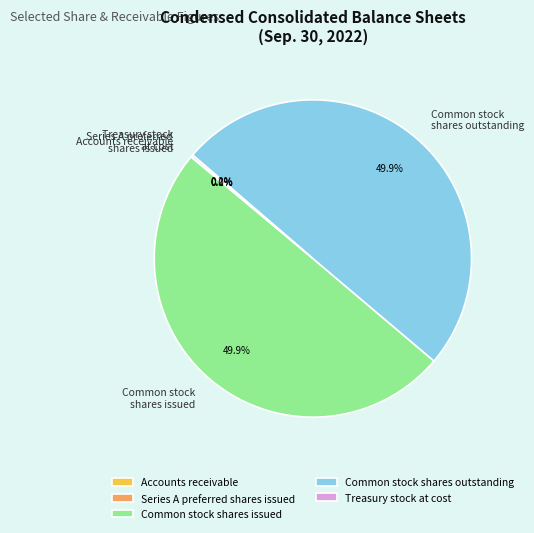

Does Common stock shares issued account for over 50% of the chart?

No